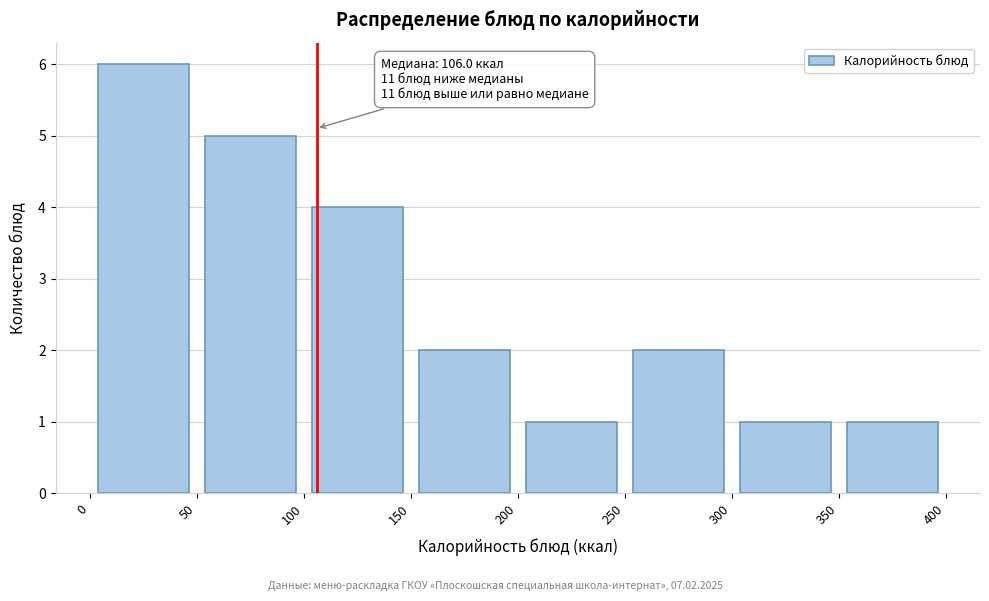

Which range on the x-axis has the tallest bar?

0 to 50